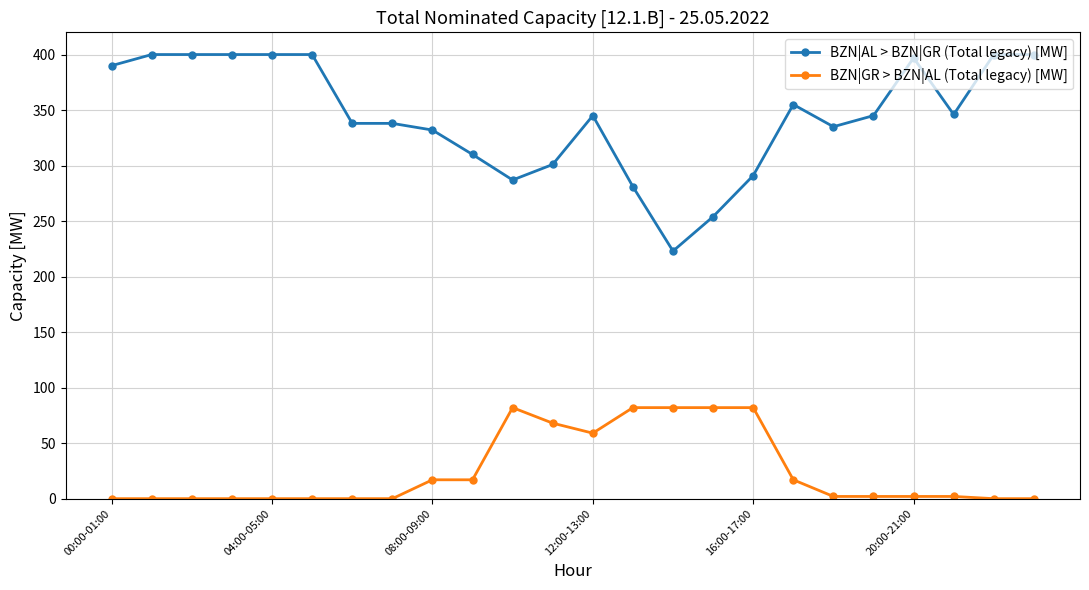

True or false: BZN|AL > BZN|GR (Total legacy) [MW] and BZN|GR > BZN|AL (Total legacy) [MW] intersect in this chart.

False